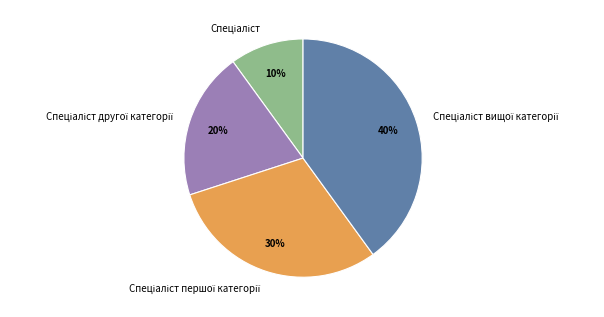

Does any single category account for the majority?

No